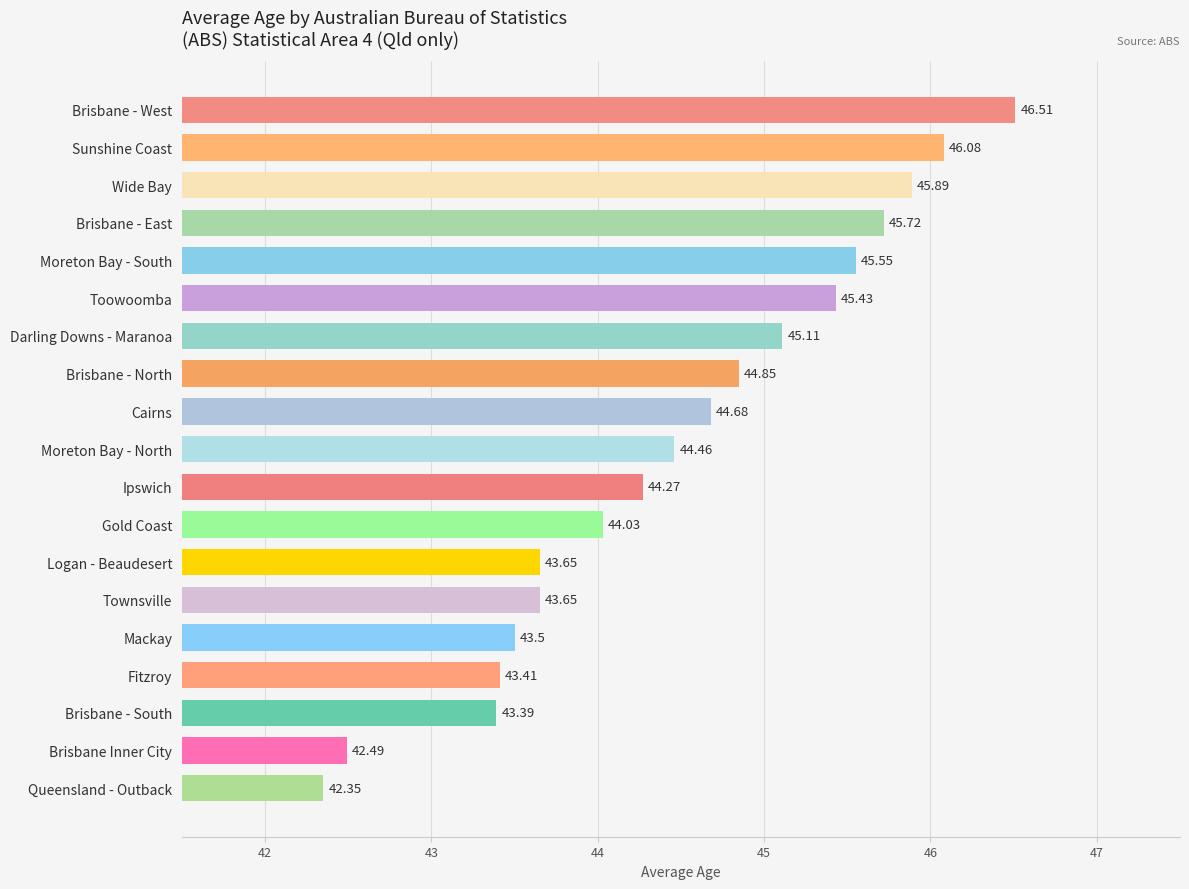

What is the minimum value shown in the chart?

42.4